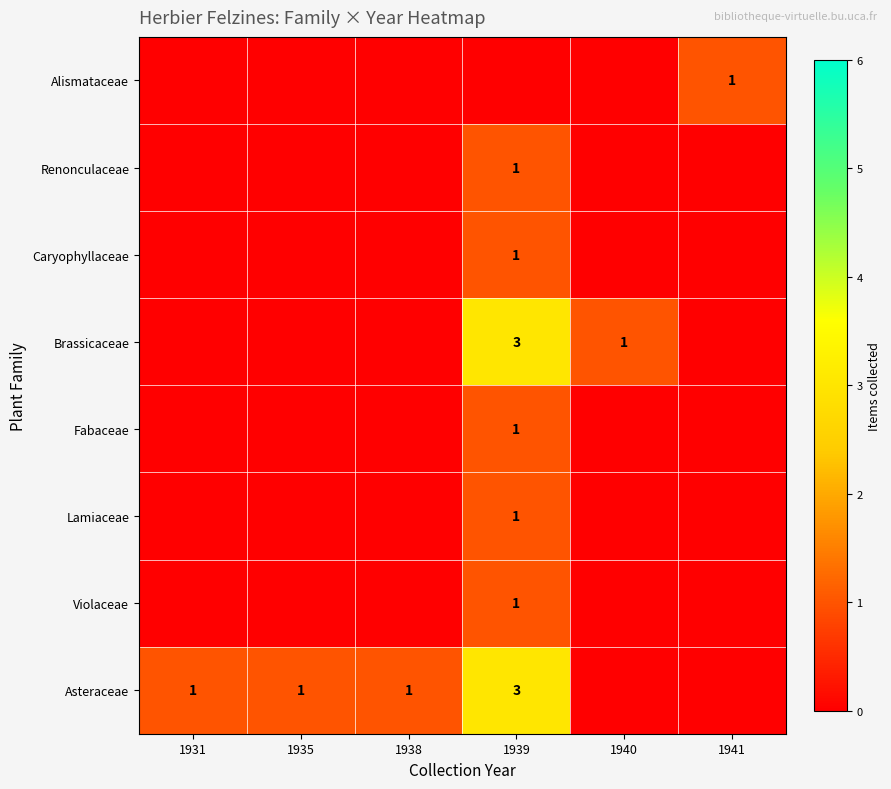

Is the value of Fabaceae at 1939 greater than the value of Asteraceae at 1939?

No